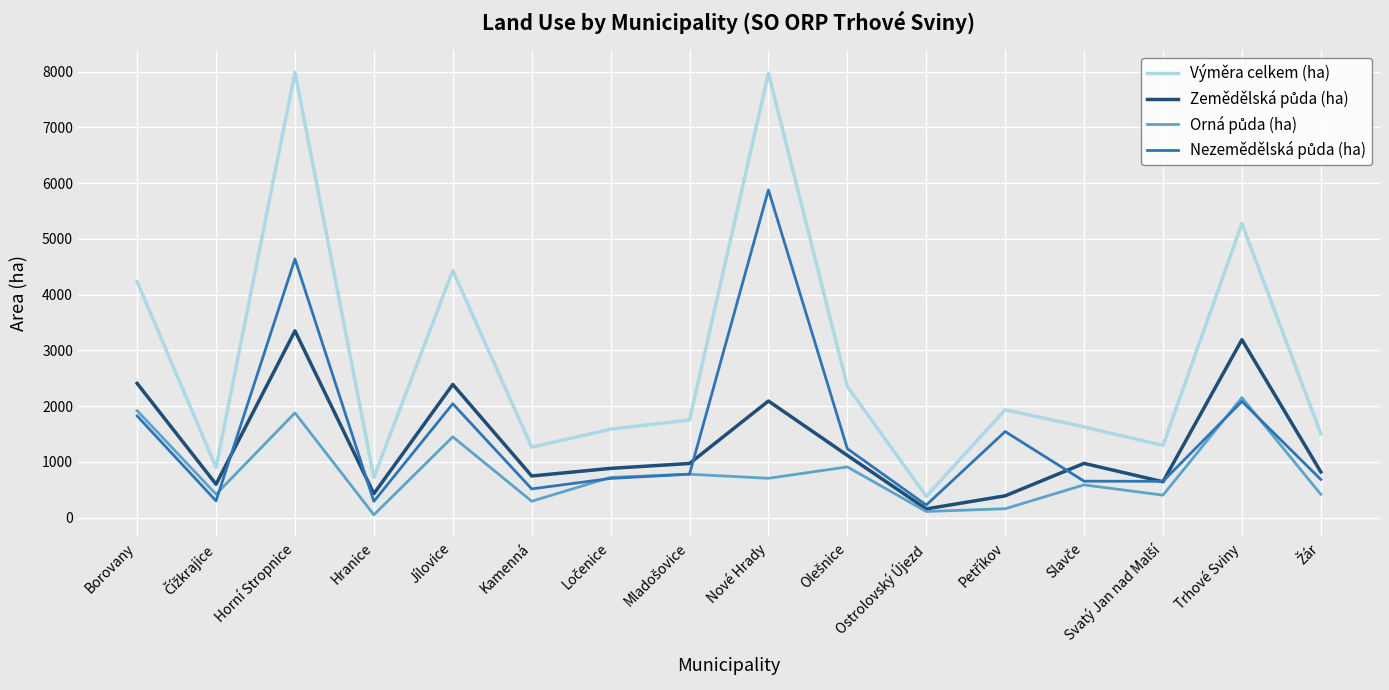

Read the Výměra celkem (ha) value at Kamenná.

1263.0